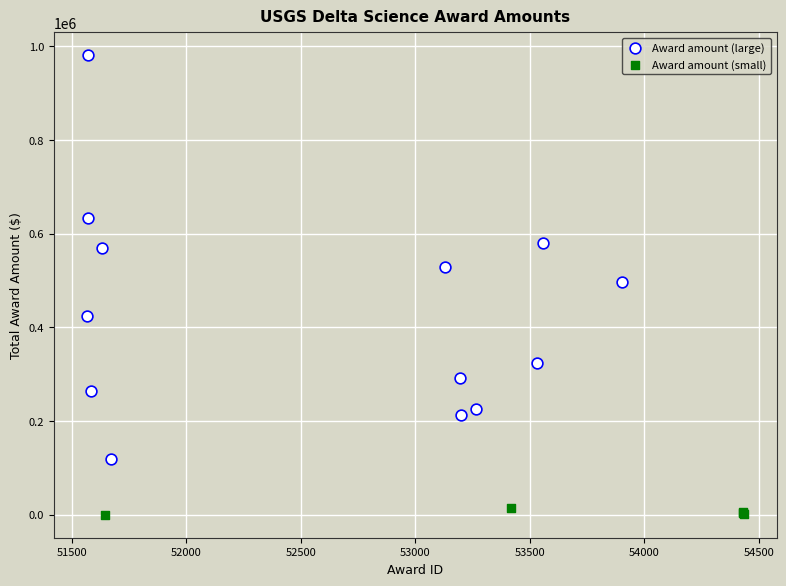

Which series has the largest Y range (max minus min)?

Award amount (large)